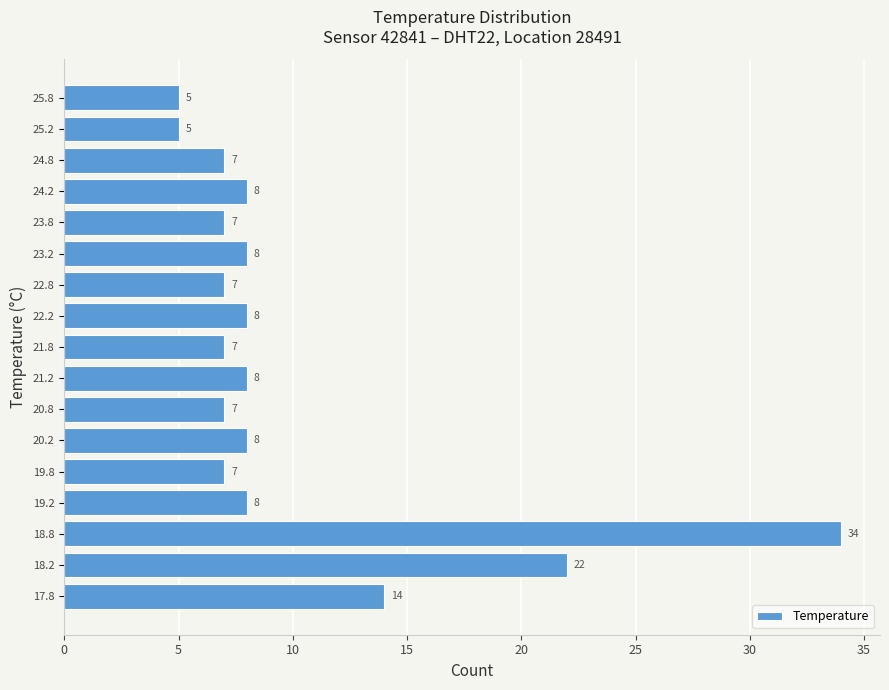

What is the length of the bar covering 21.0 to 21.5 on the y-axis?

8